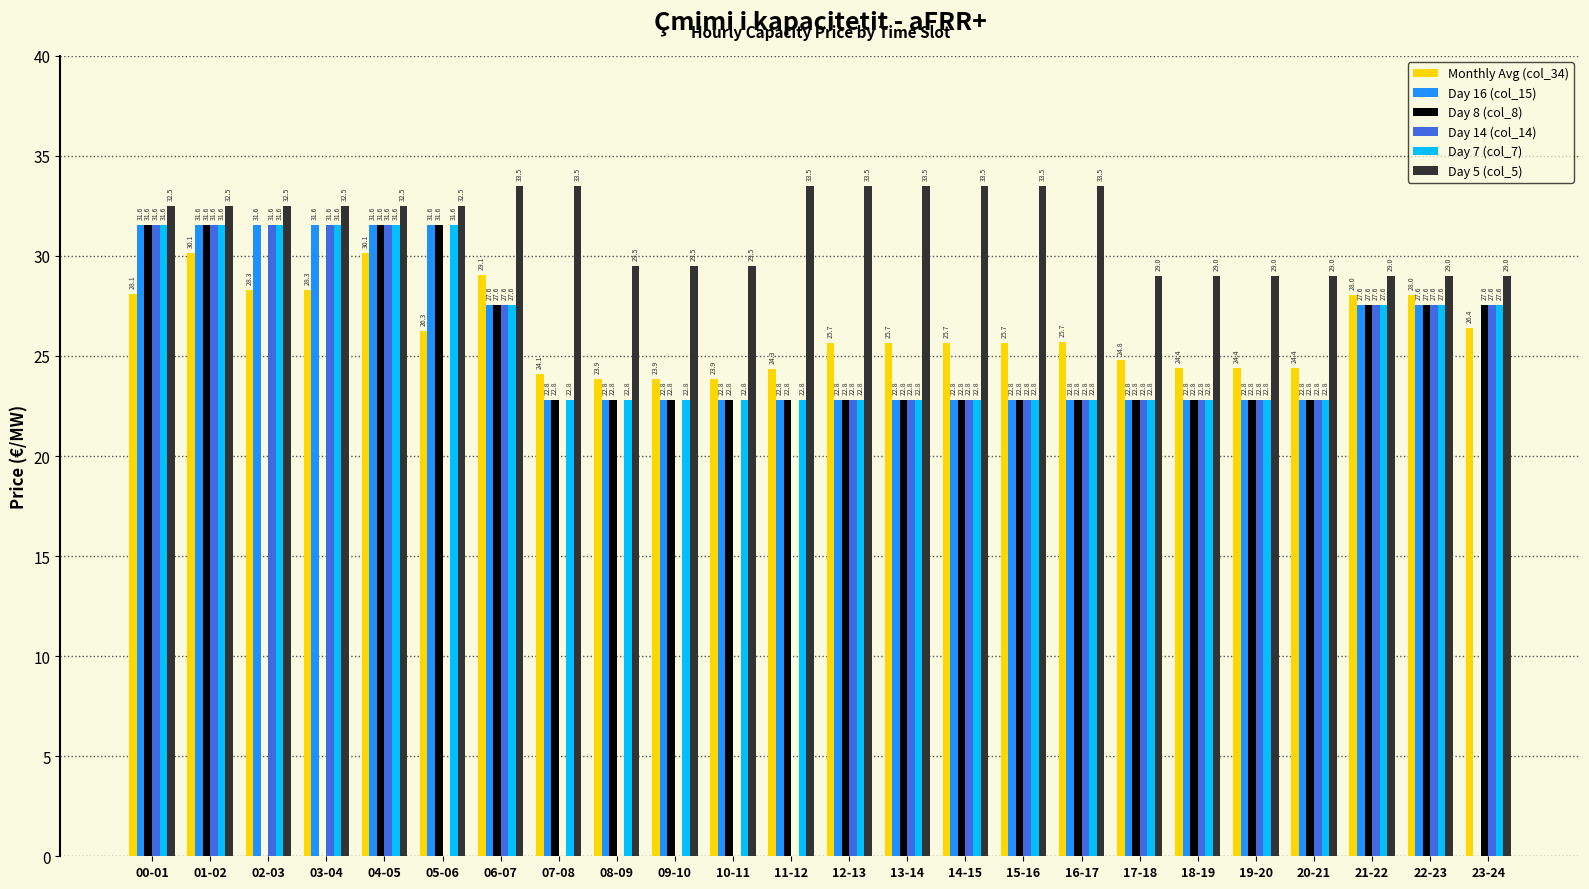

Between 07-08 and 16-17, which series saw the biggest shift?

Day 14 (col_14)